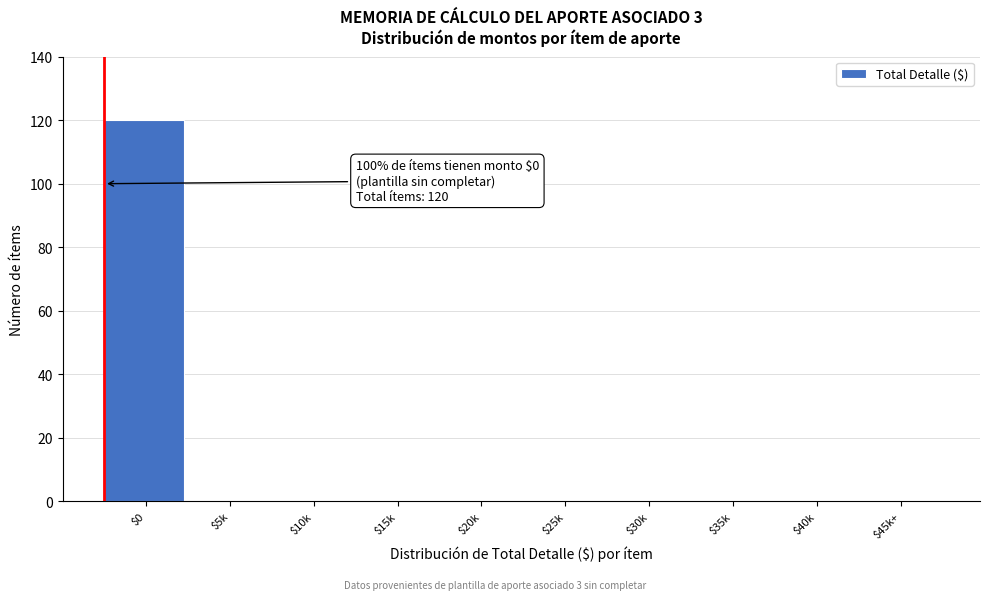

The chart shows a value of 120 at $0. True or false?

True